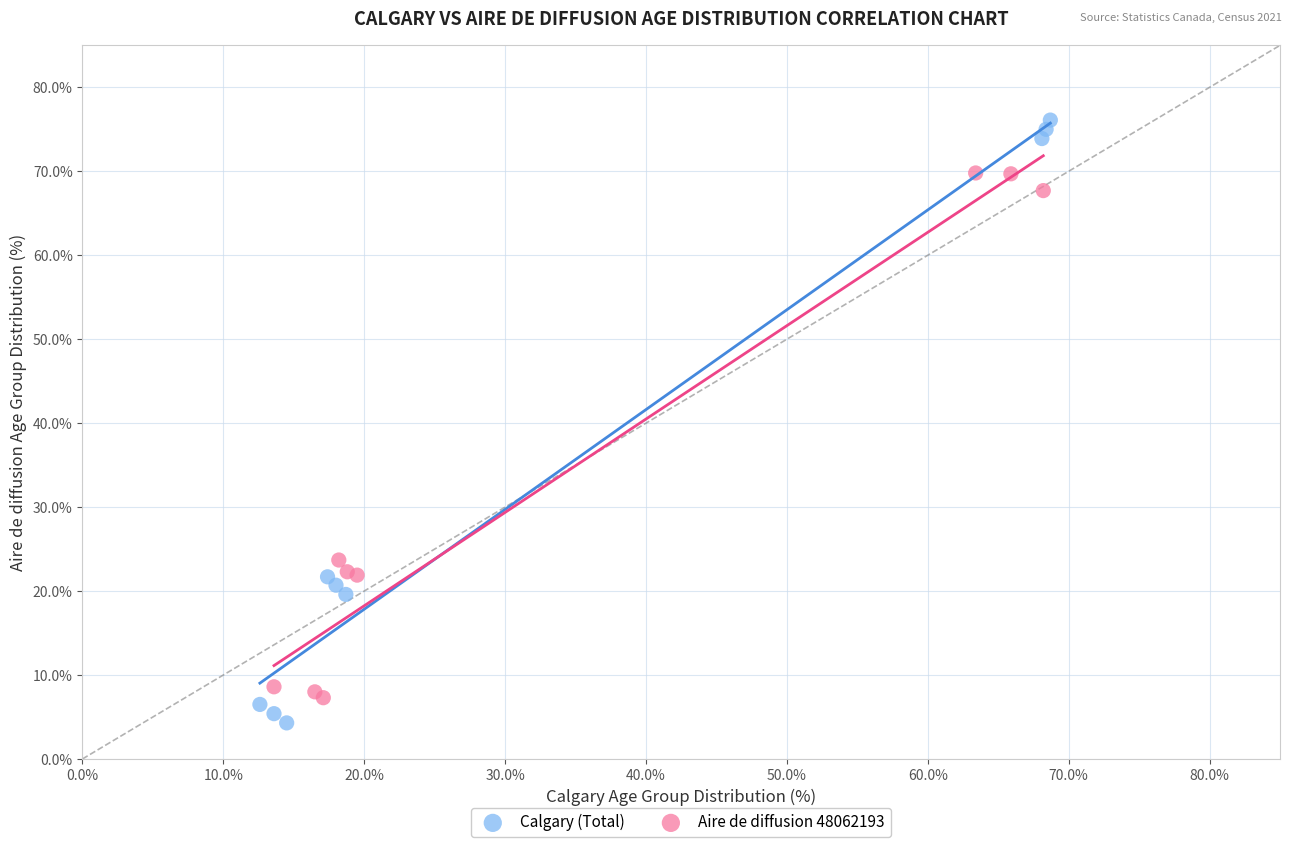

Which series contains the highest Y value?

Calgary (Total)